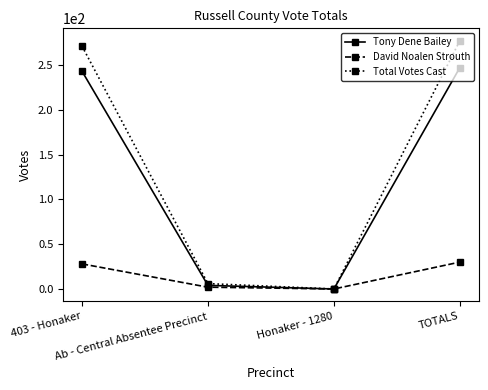

What position from the right is Ab - Central Absentee Precinct?

3